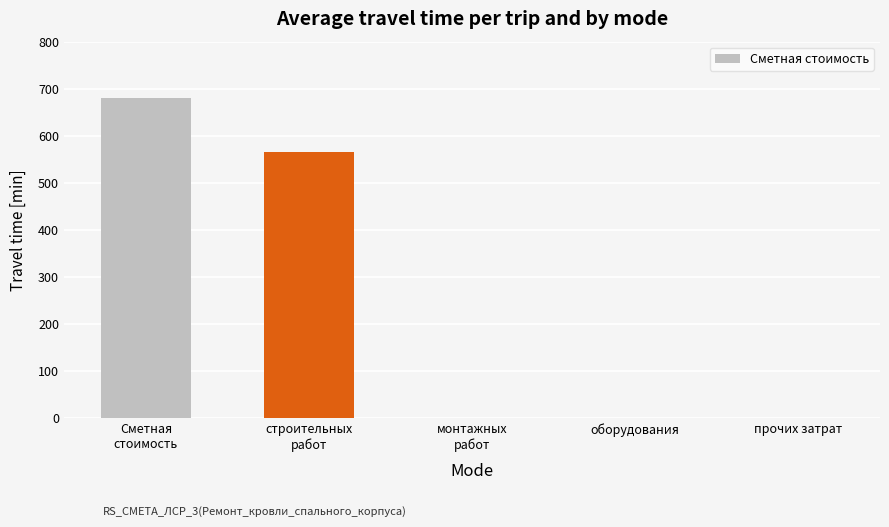

What is the sum of all values?

1245.1